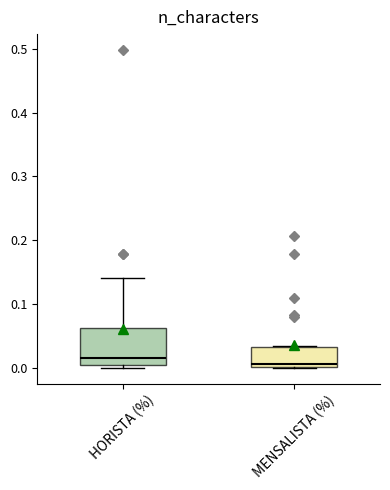

Reading left to right, read every box against the y-axis: the position of its median line, the range the box covers, and the ends of its whiskers. The values are not printed on the chart, so give them approximately, as read against the axis.

HORISTA (%): median 0.01, box 0.00 to 0.06, whiskers 0.00 (just below the box's lower edge) to 0.14
MENSALISTA (%): median 0.01, box 0.00 to 0.03, whiskers 0.00 to 0.03